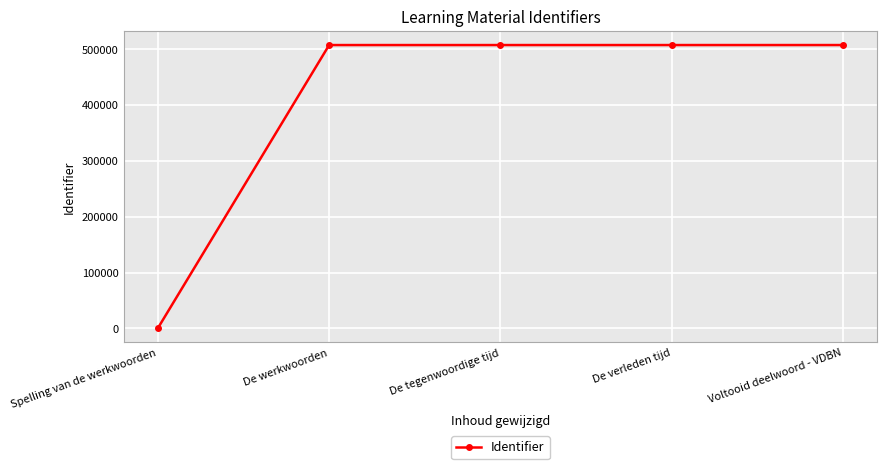

What is the ratio of the value at Voltooid deelwoord - VDBN to the value at De werkwoorden?

1.0